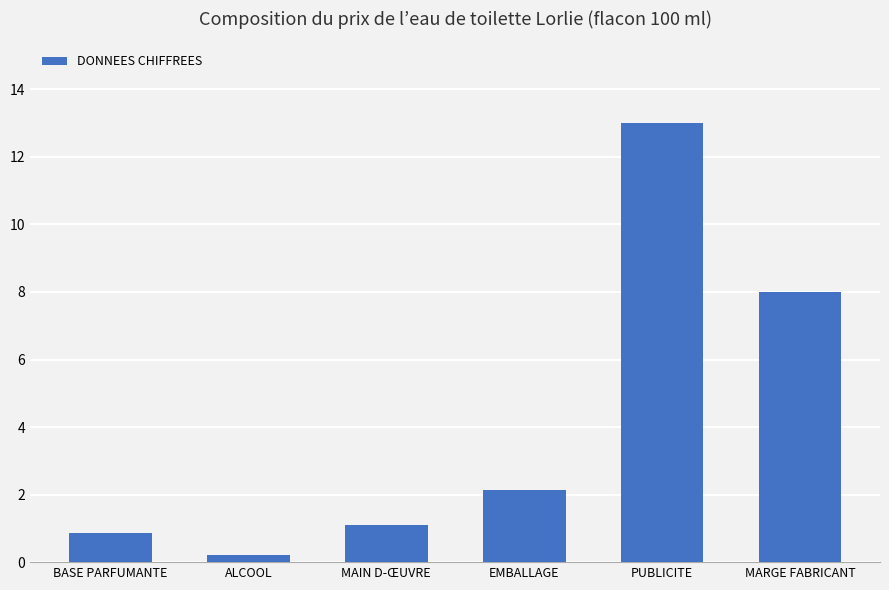

Rank the categories by value from lowest to highest.

ALCOOL, BASE PARFUMANTE, MAIN D-ŒUVRE, EMBALLAGE, MARGE FABRICANT, PUBLICITE